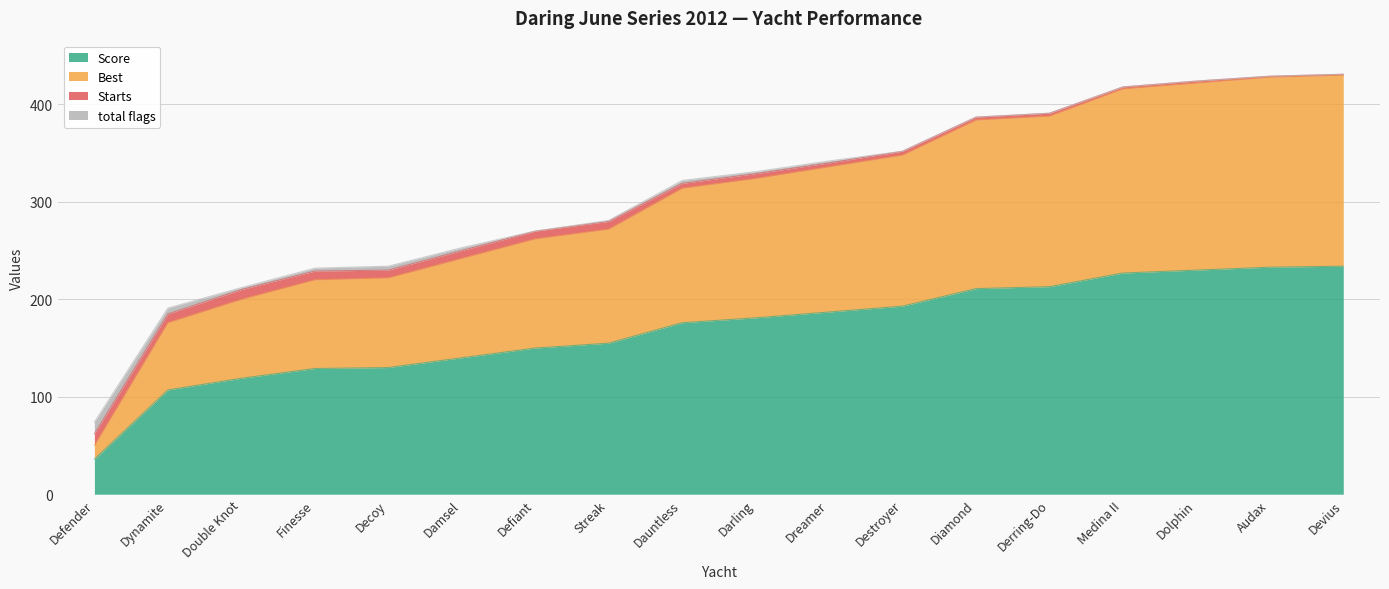

What is the minimum value for Score?

36